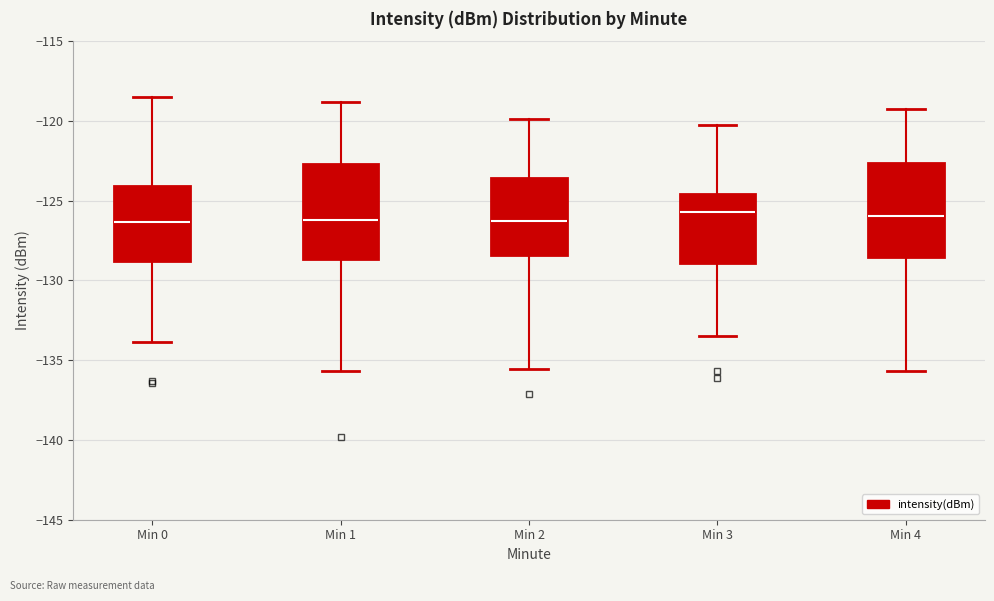

Reading left to right, transcribe this box plot: for each box, give where its median line is, the range the box spans, and where its two whiskers end, as read against the y-axis. The values are not printed on the chart, so give them approximately, as read against the axis.

Min 0: median -126.5, box -129.0 to -124.0, whiskers -134.0 to -118.5
Min 1: median -126.0, box -128.5 to -122.5, whiskers -135.5 to -119.0
Min 2: median -126.5, box -128.5 to -123.5, whiskers -135.5 to -120.0
Min 3: median -125.5, box -129.0 to -124.5, whiskers -133.5 to -120.0
Min 4: median -126.0, box -128.5 to -122.5, whiskers -135.5 to -119.0